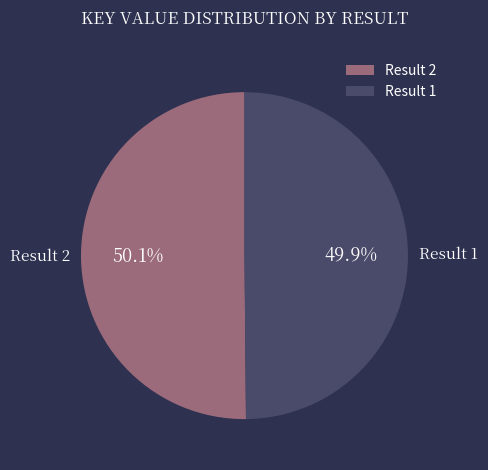

Is the sum of Result 1 and Result 2 greater than half?

Yes